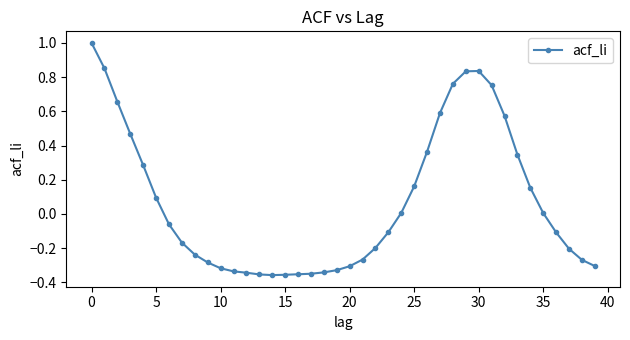

What is the greatest value displayed?

1.0